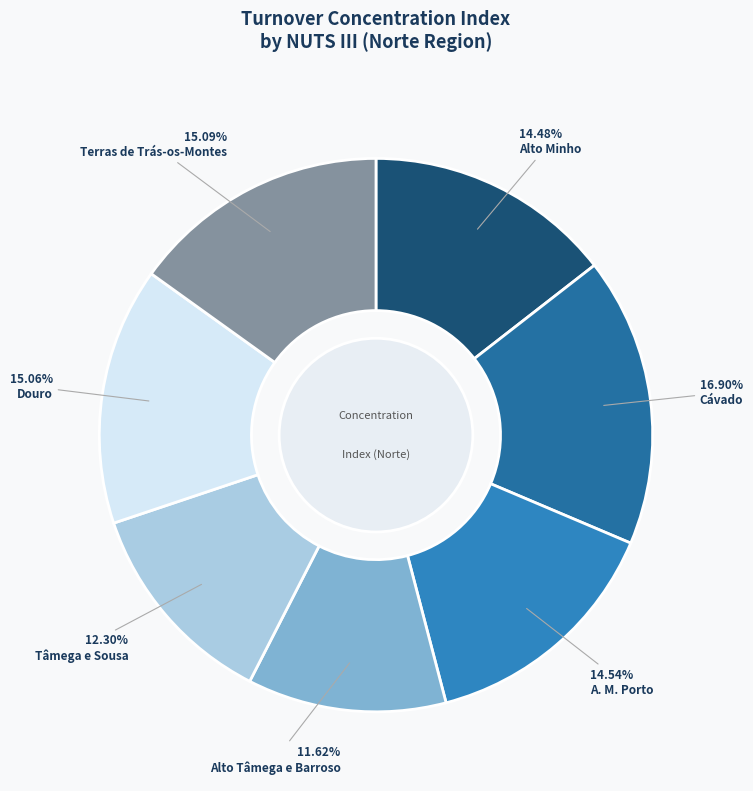

To the nearest percent, what portion does Alto Tâmega e Barroso represent?

12%